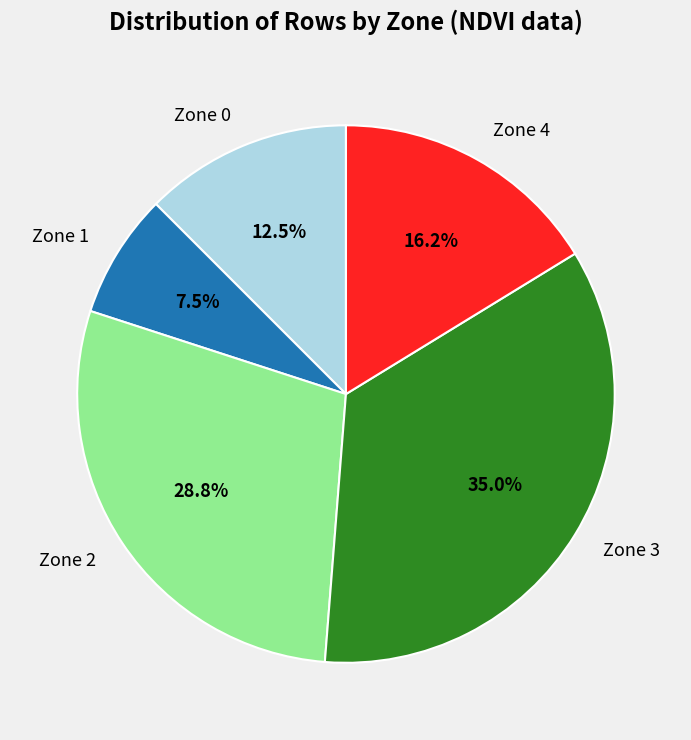

How many slices are in this pie chart?

5